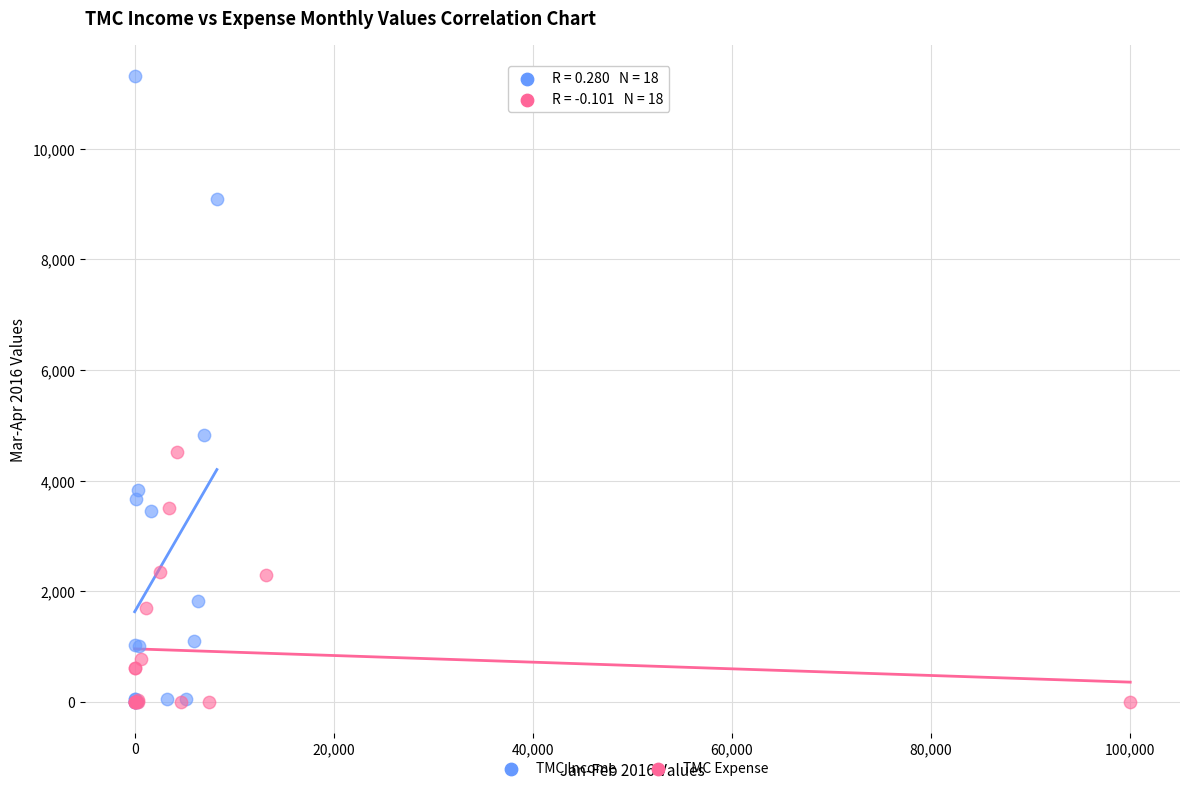

Which series contains the highest Y value?

TMC Income